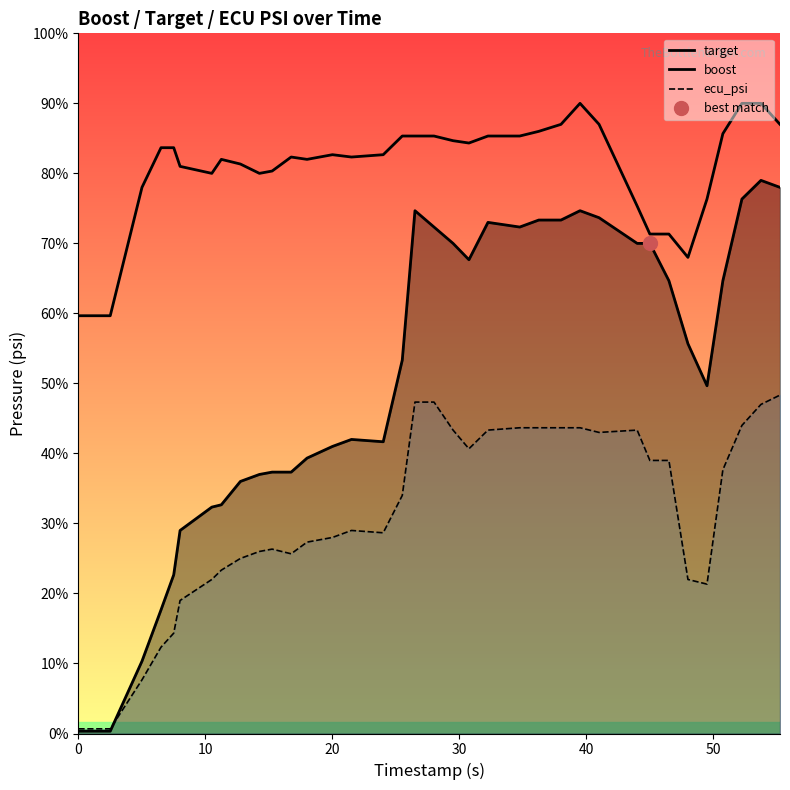

What is the minimum value shown in the chart?

0.1